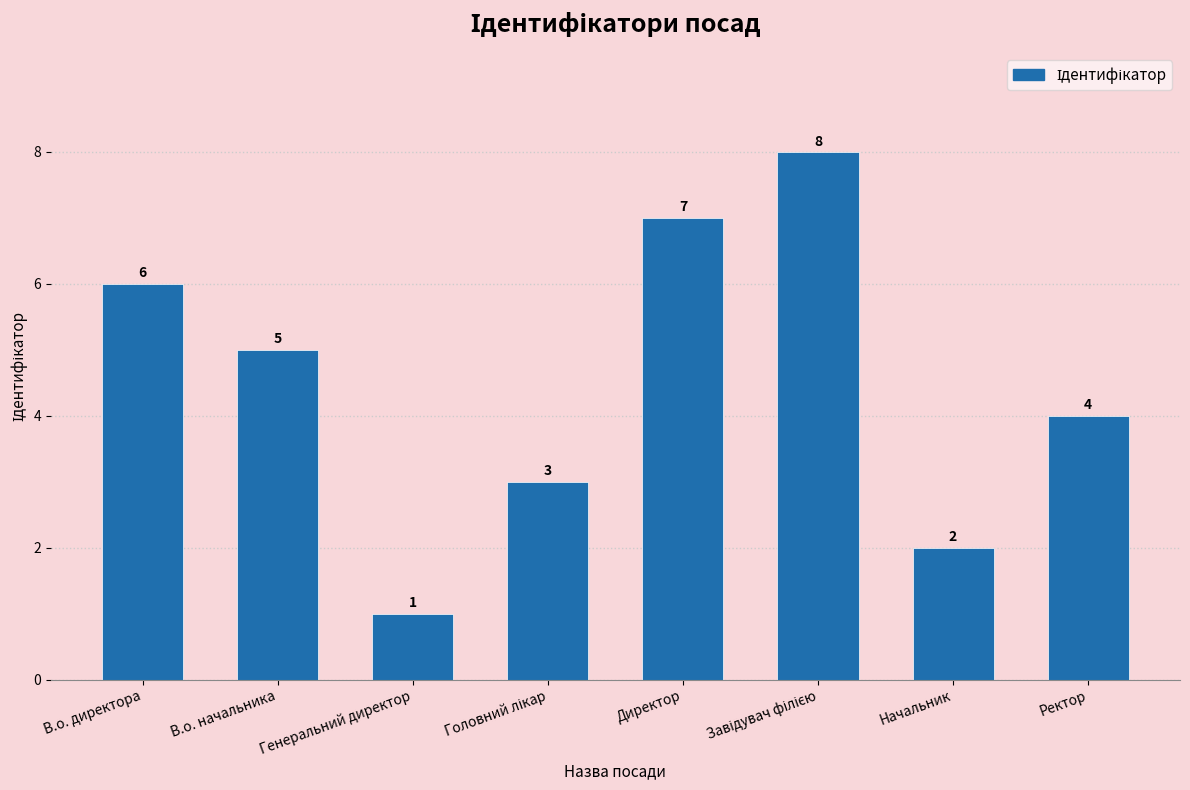

How many bars are there in total?

8